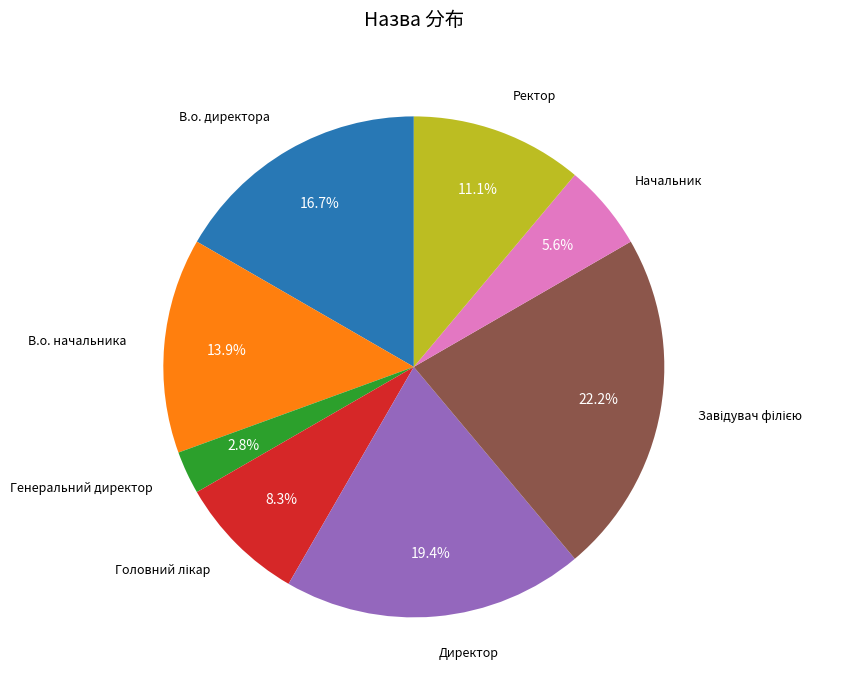

Does any single category account for the majority?

No